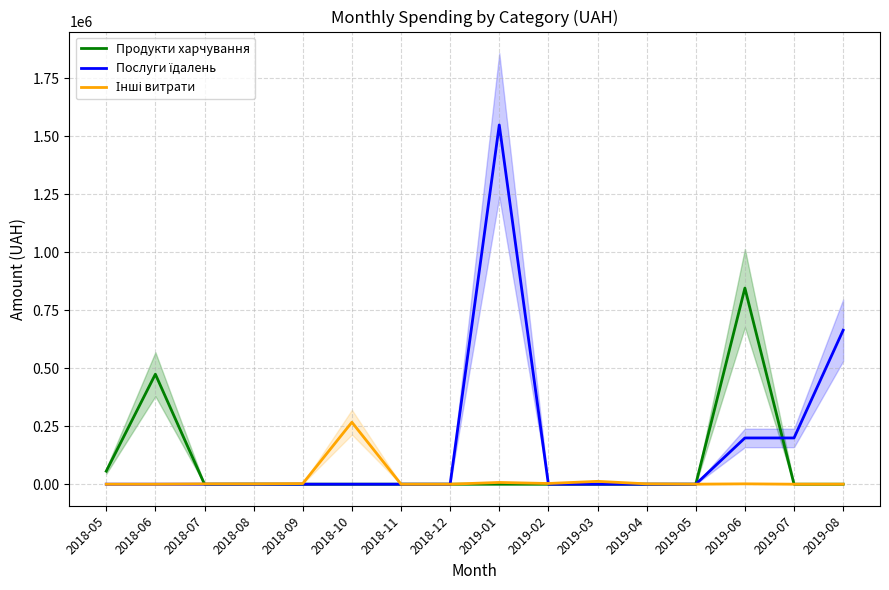

Which series has the largest total across all categories?

Послуги їдалень